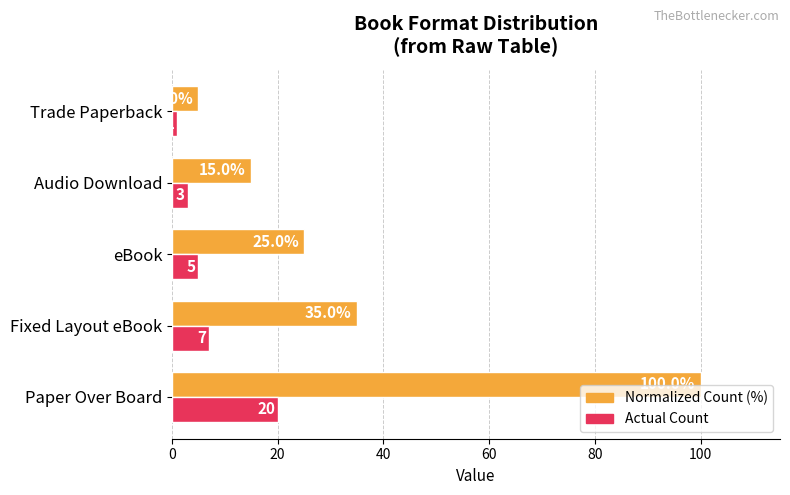

At which category is the sum across all series the highest?

Paper Over Board